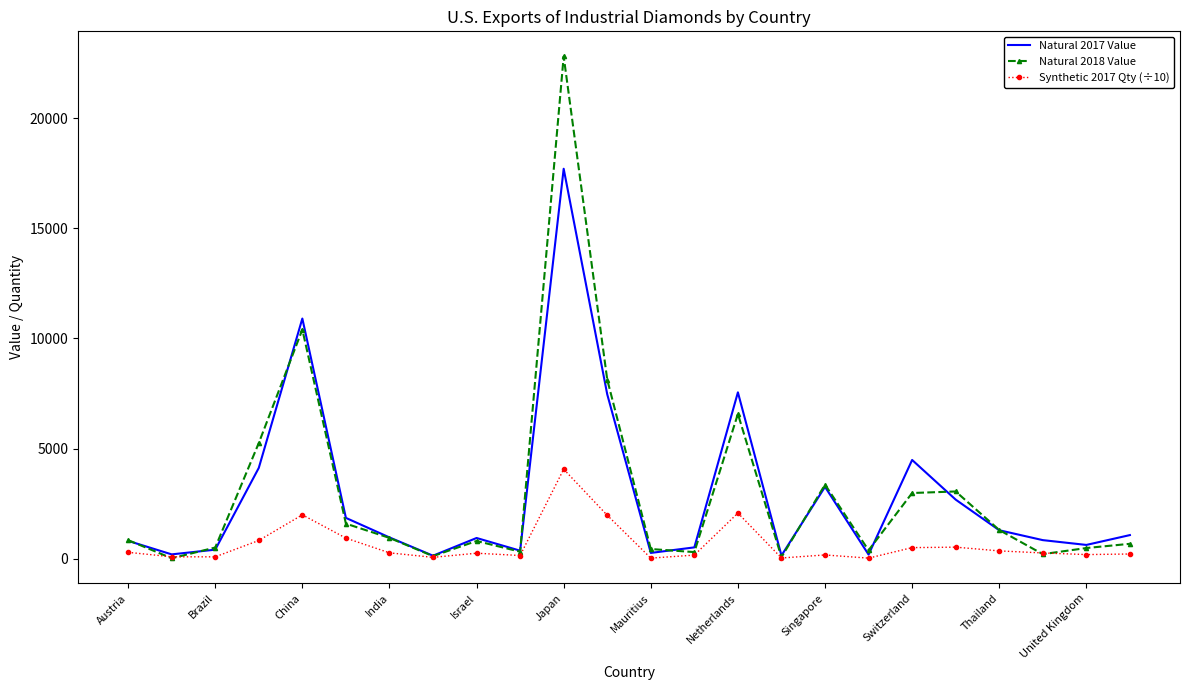

How many interior local valleys does the Natural 2018 Value series have?

7